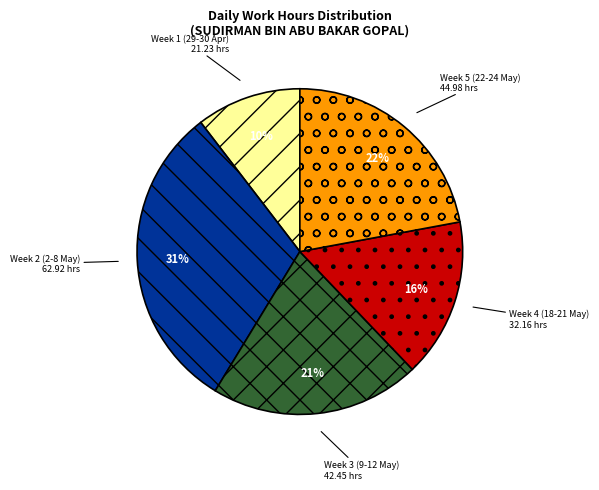

Count the number of slices in the pie.

5